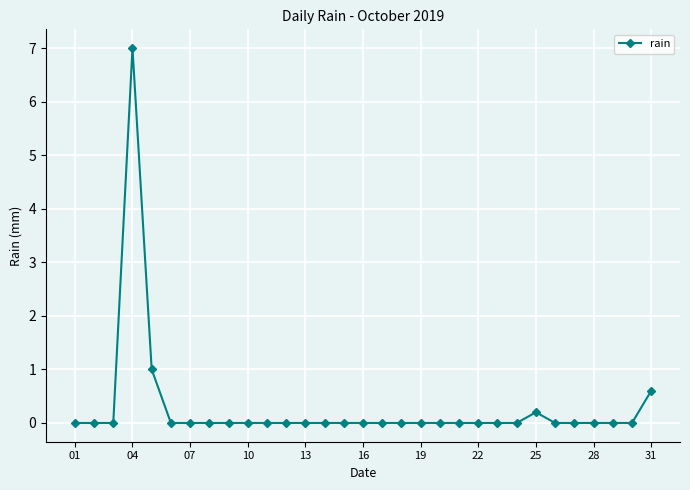

What is the greatest value displayed?

7.0